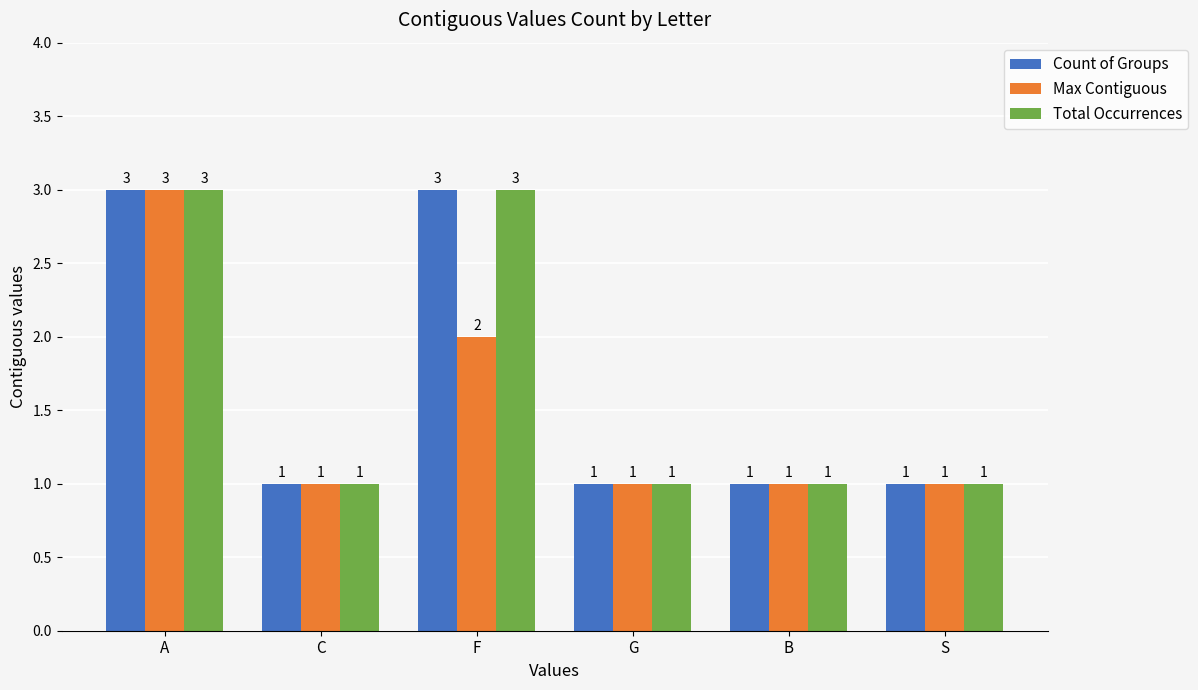

What is the sum of all Total Occurrences values?

10